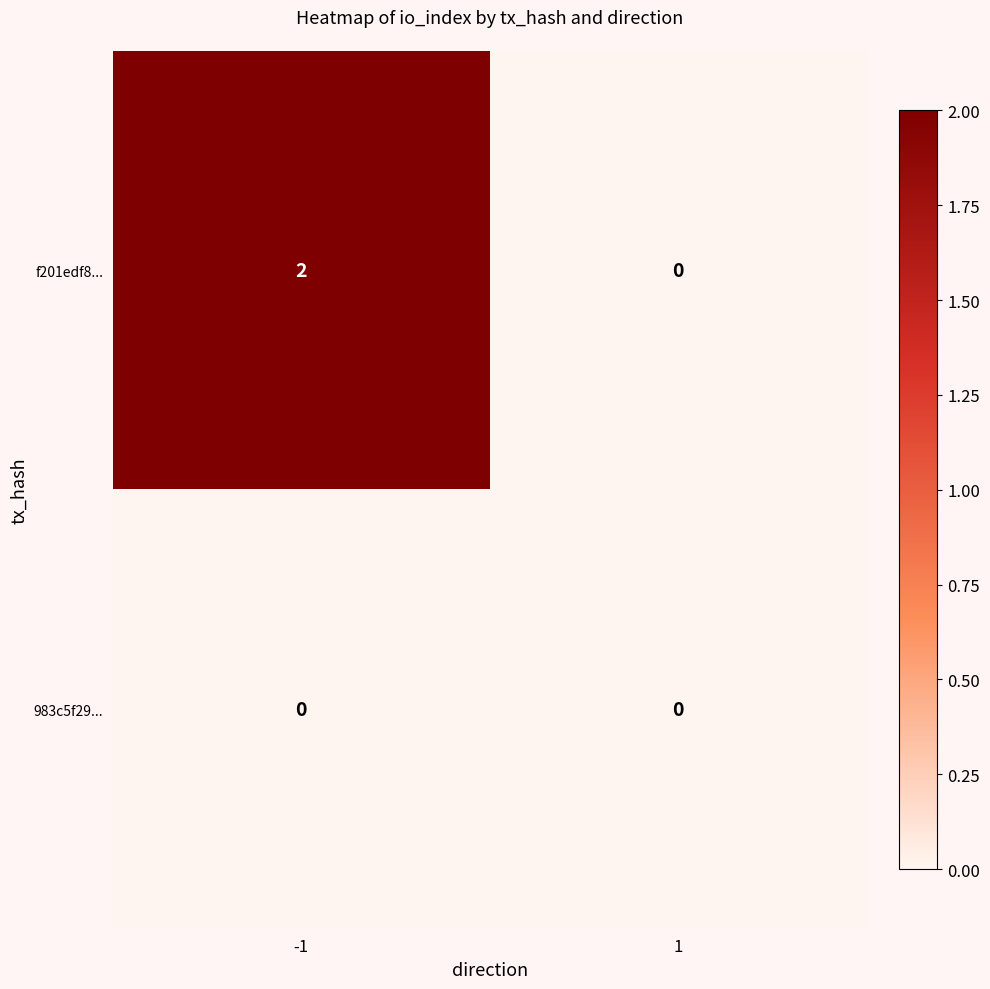

Which series changed the most between -1 and 1?

f201edf8...